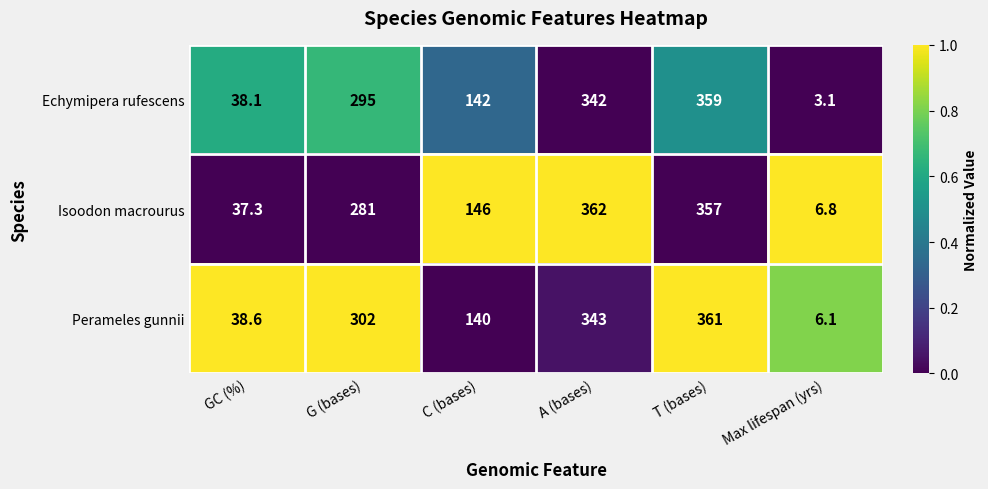

Reading left to right, extract all data points from this chart.

Echymipera rufescens: 38.1	295.0	142.0	342.0	359.0	3.1
Isoodon macrourus: 37.3	281.0	146.0	362.0	357.0	6.8
Perameles gunnii: 38.6	302.0	140.0	343.0	361.0	6.1